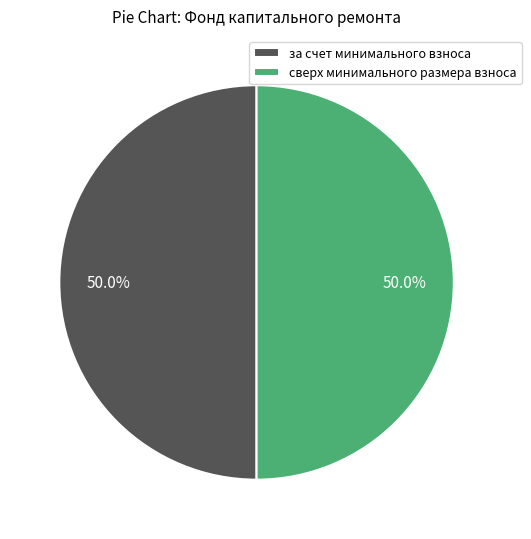

Do за счет минимального взноса and сверх минимального размера взноса together represent more than half of the pie?

Yes